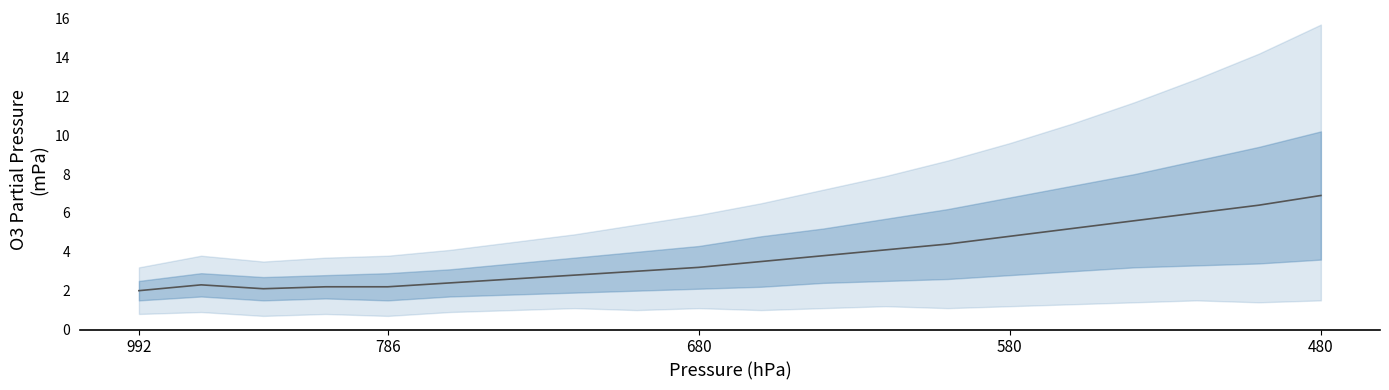

What is the change in value from 7 to 11?

+1.0